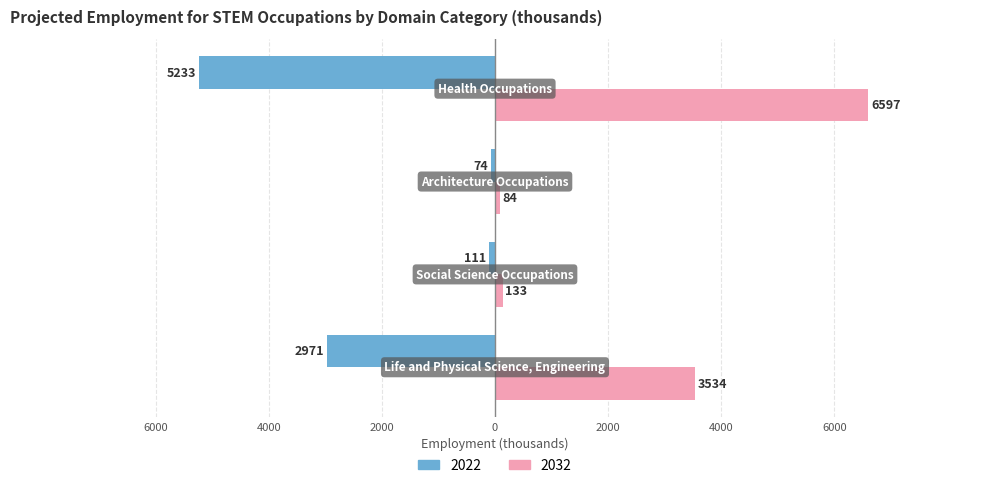

What are all the series names shown in the legend?

2022, 2032